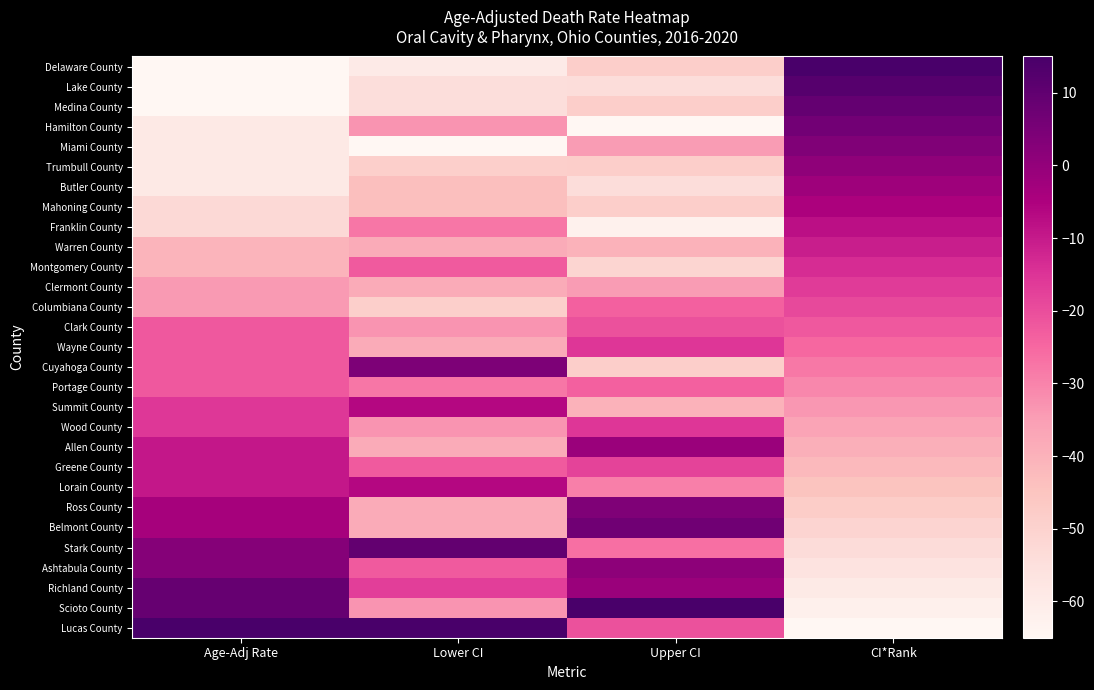

How many data points does each series have?

4